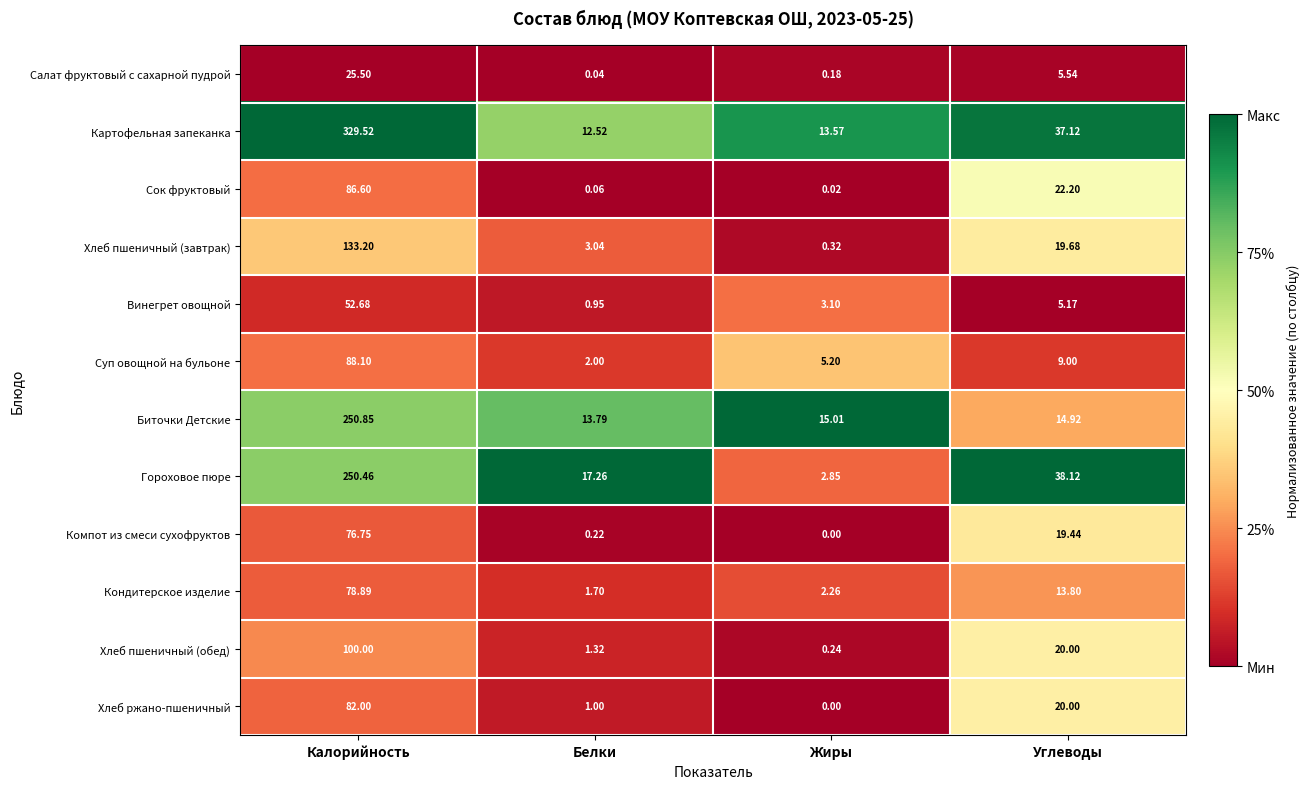

Which series has the widest spread of values?

Картофельная запеканка